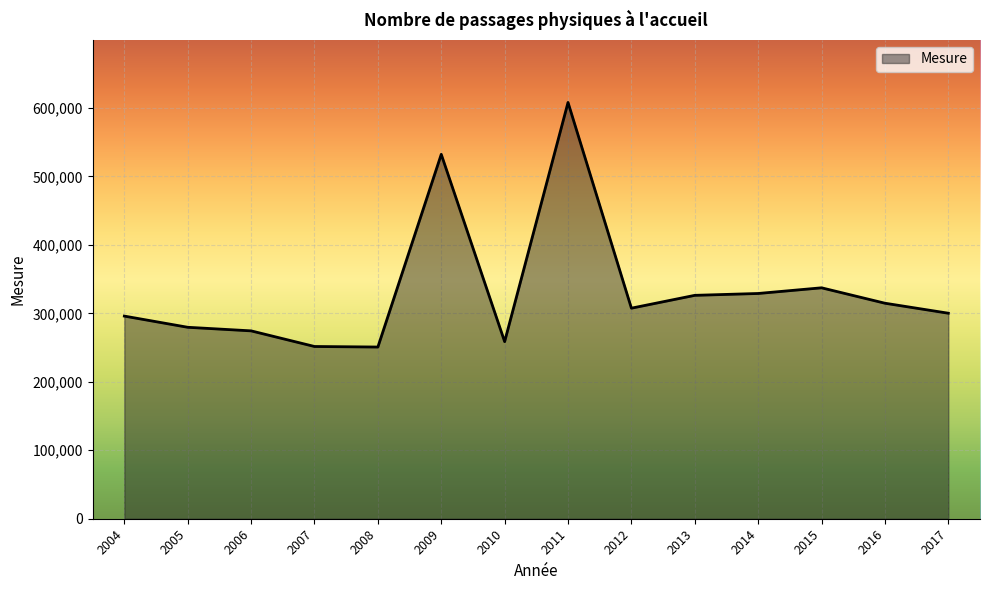

Does the chart display data point markers on the line(s)?

No